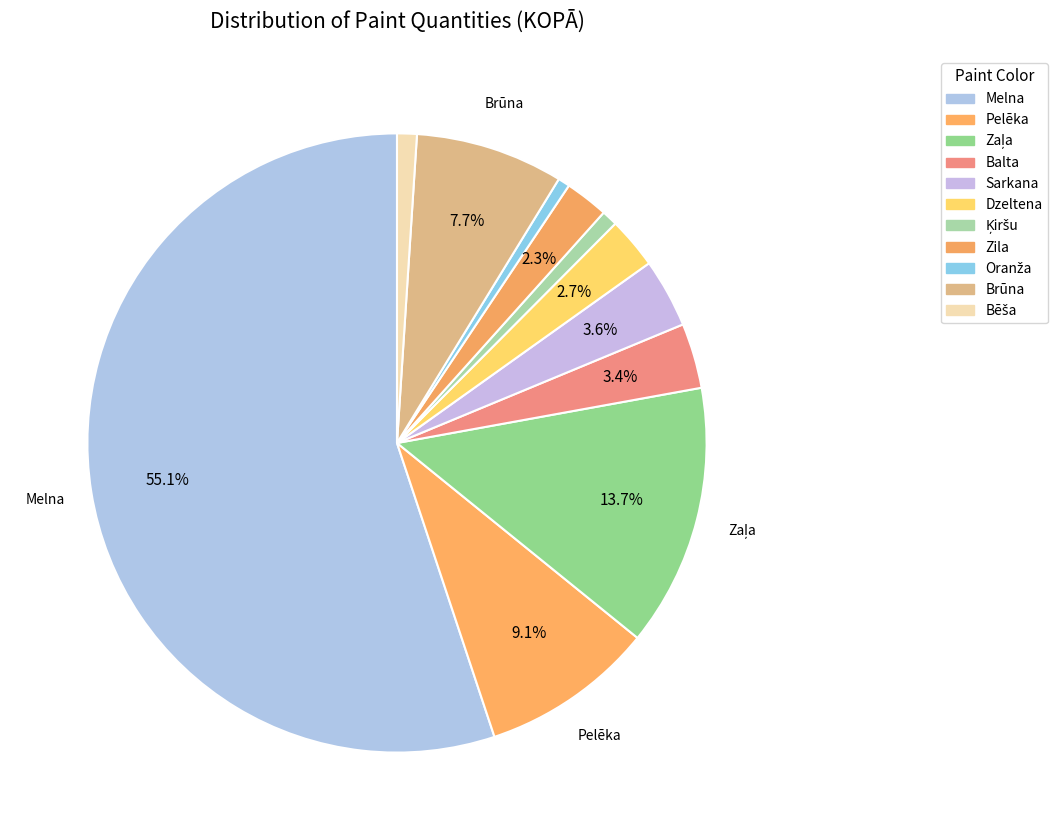

How many segments does this pie chart have?

11